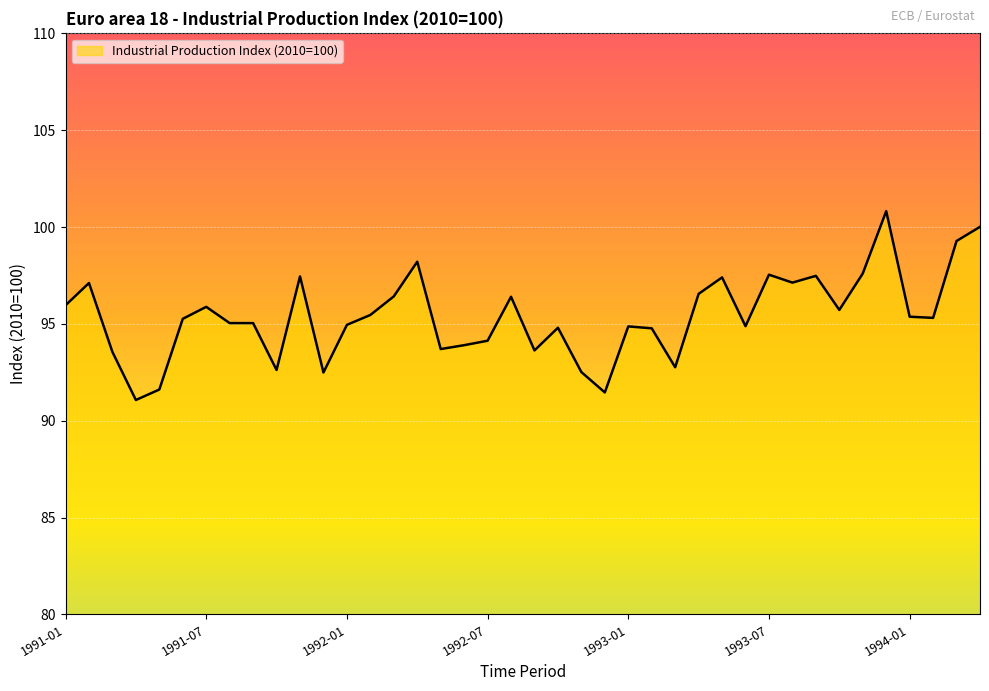

What is the maximum value shown in the chart?

100.8